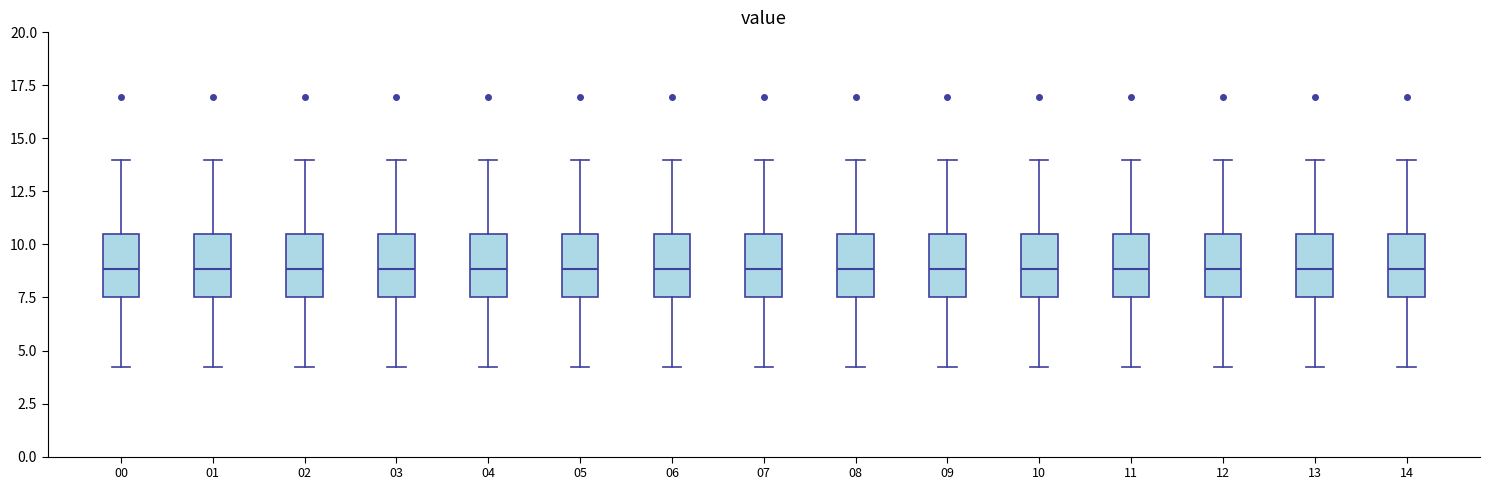

Where does the lower whisker of the box at x = 11 end on the y-axis? The values are not printed on the chart, so give them approximately, as read against the axis.

4.0